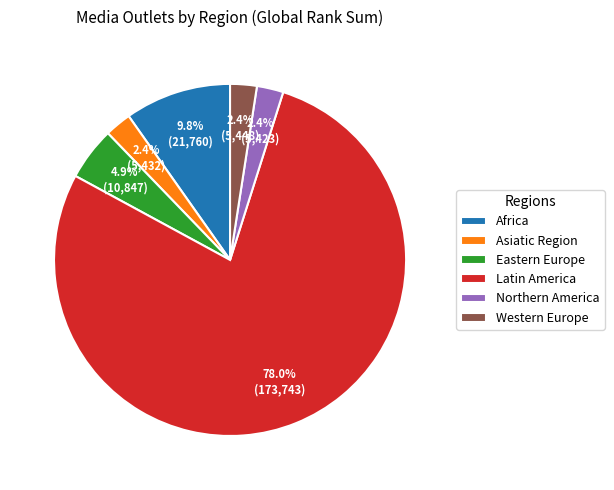

What percentage is the Latin America slice, to the nearest percent?

78%